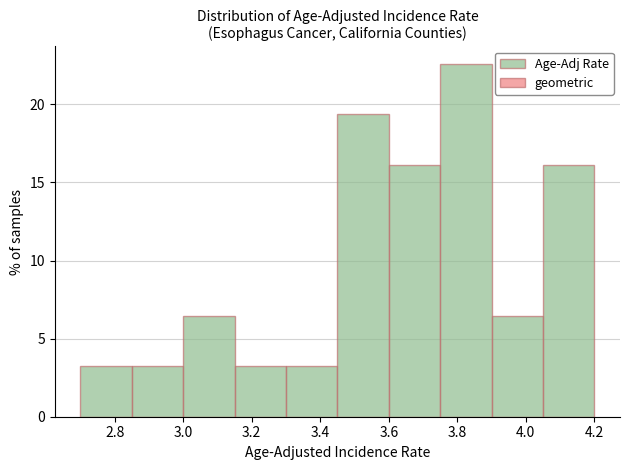

Reading left to right, transcribe this chart: for each bar, give the range it covers on the x-axis and its height. Neither the bar edges nor the heights are printed on the chart, so give them approximately, as read against the axes.

2.70 to 2.85: 3.0
2.85 to 3.00: 3.0
3.00 to 3.15: 6.5
3.15 to 3.30: 3.0
3.30 to 3.45: 3.0
3.45 to 3.60: 19.5
3.60 to 3.75: 16.0
3.75 to 3.90: 22.5
3.90 to 4.05: 6.5
4.05 to 4.20: 16.0